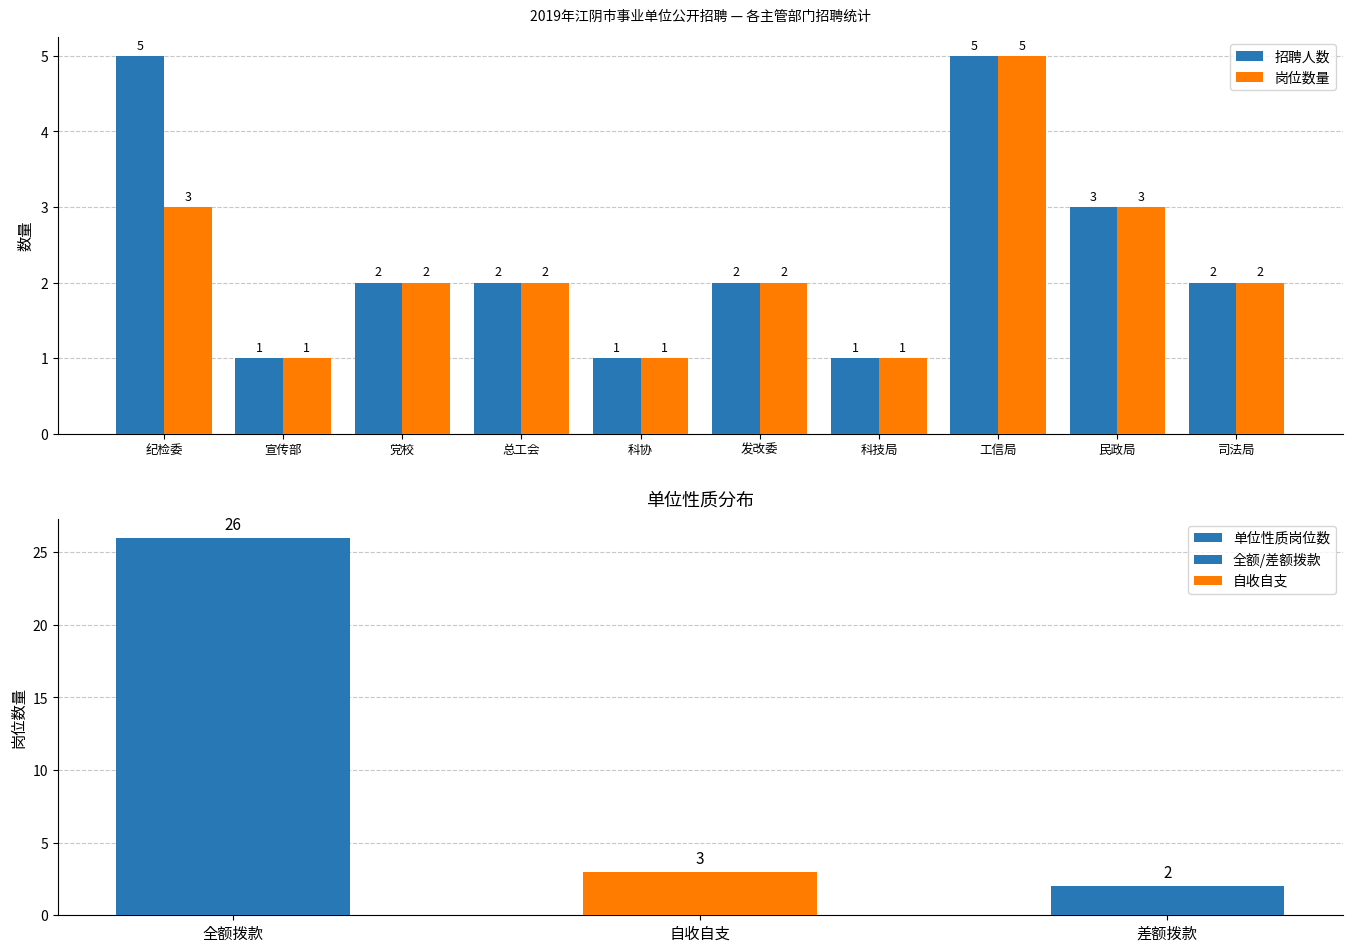

At which category does the chart reach its minimum across all series?

差额拨款